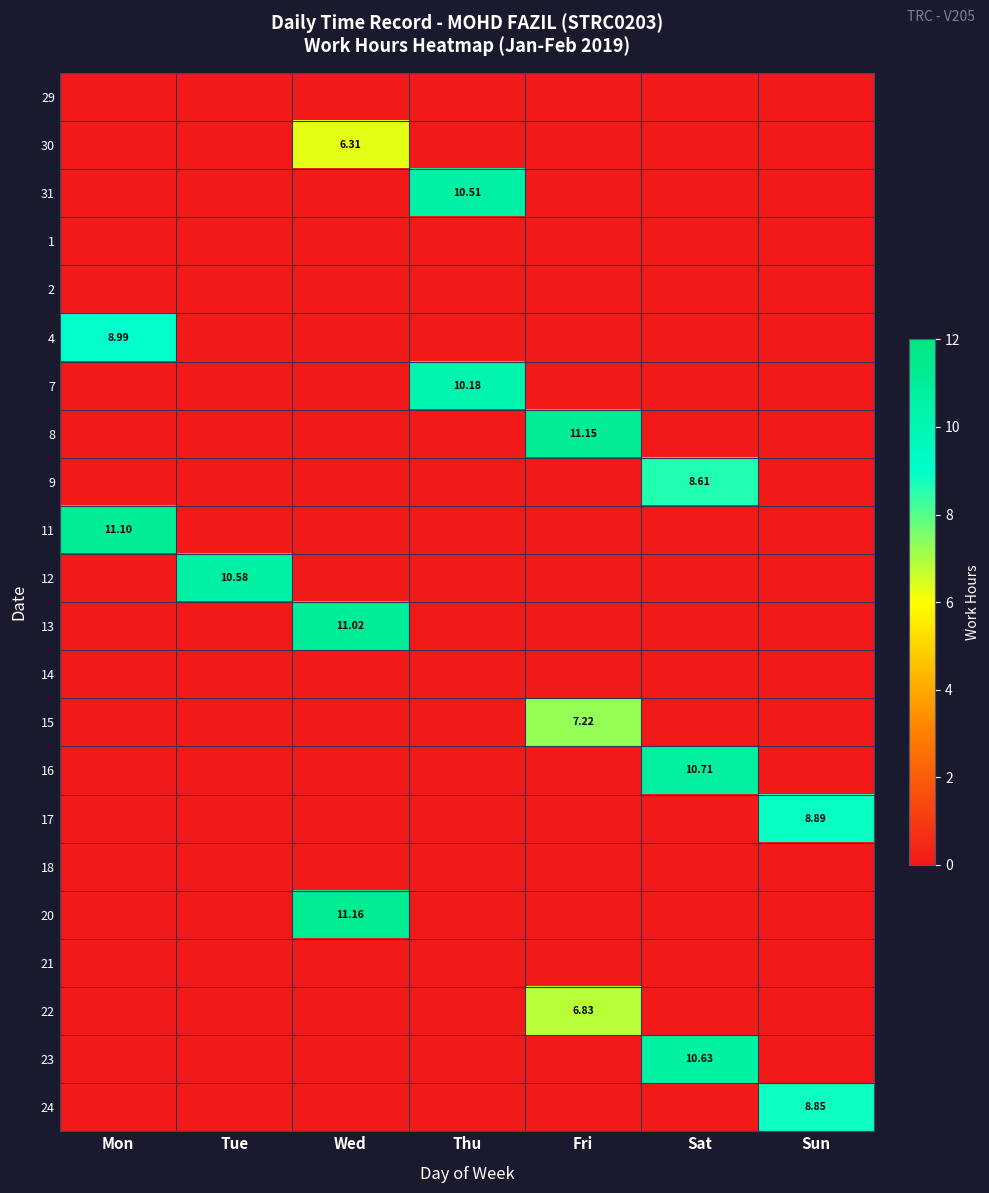

Is the value of 30 at Sun greater than the value of 1 at Tue?

No